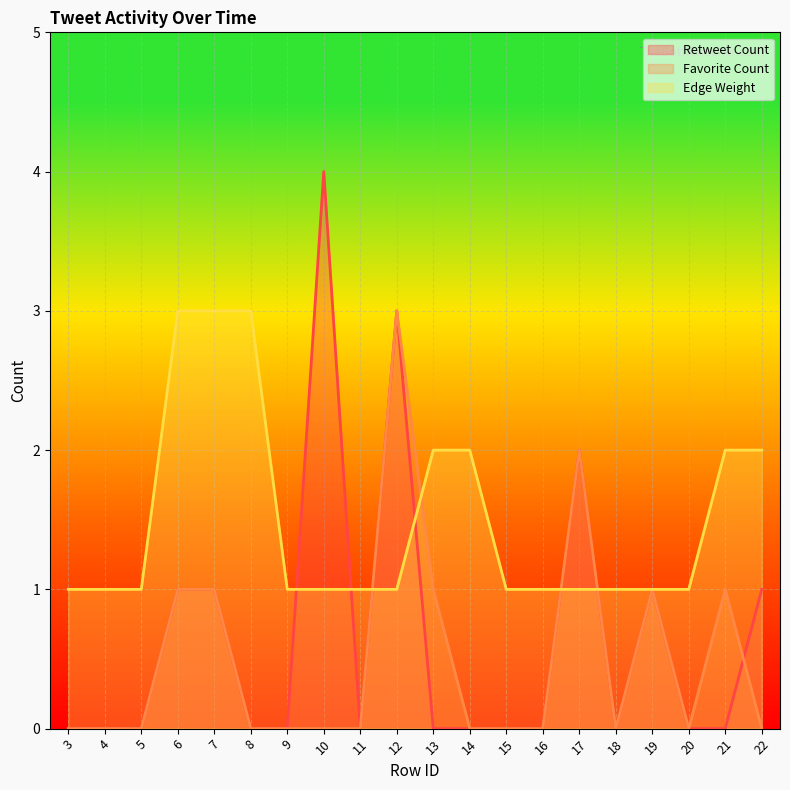

What is the value of the Favorite Count point at the 10th from the left?

3